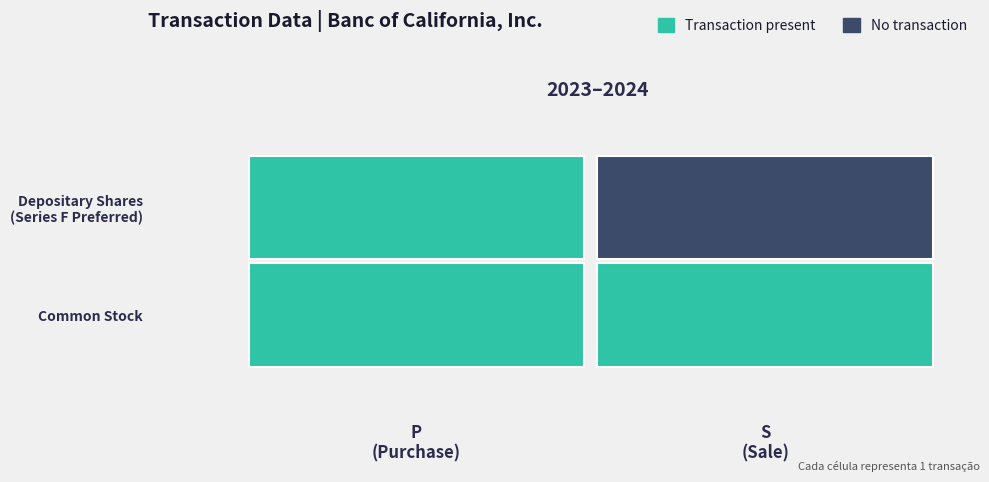

The value of Depositary Shares of Series F Preferred at D is -1. True or false?

False